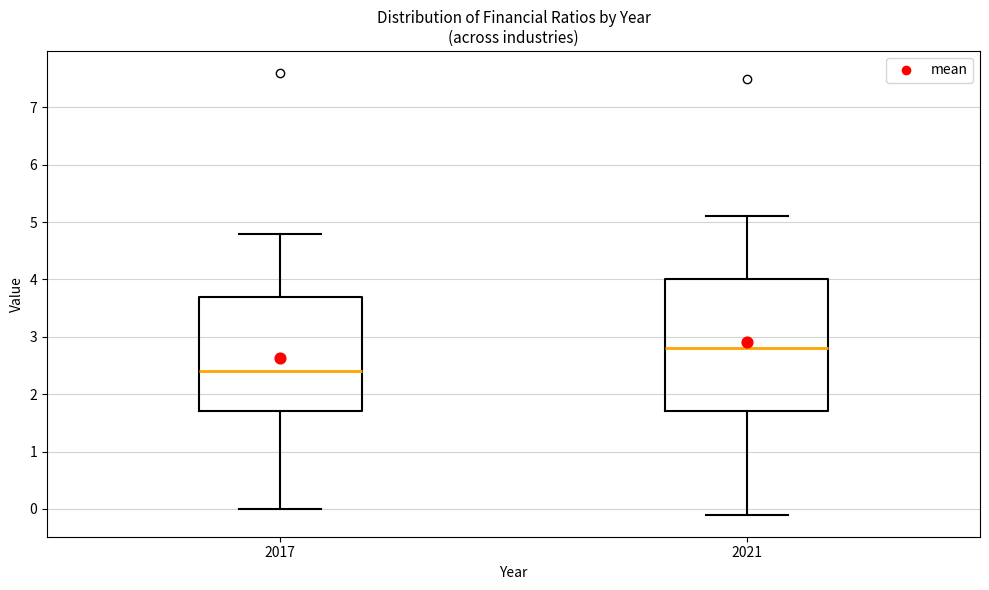

Which box is the tallest, from its lower edge to its upper edge?

2021